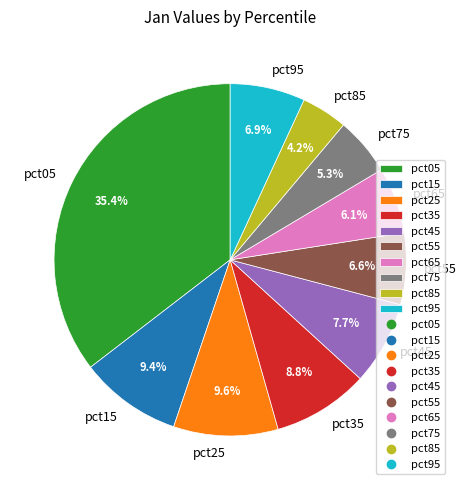

What is the largest slice in the pie chart?

pct05